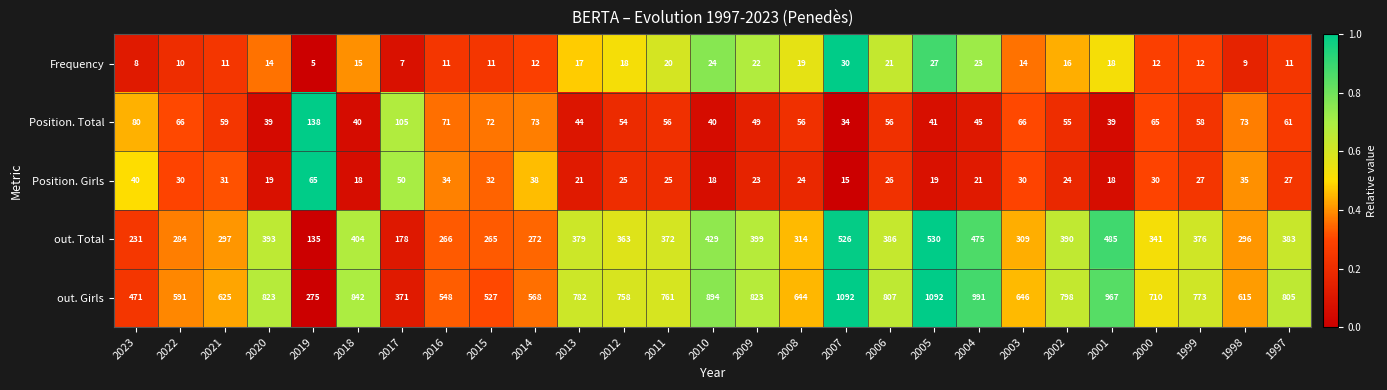

At 2017, list the series in order from smallest to largest.

Frequency, Position. Girls, Position. Total, out. Total, out. Girls